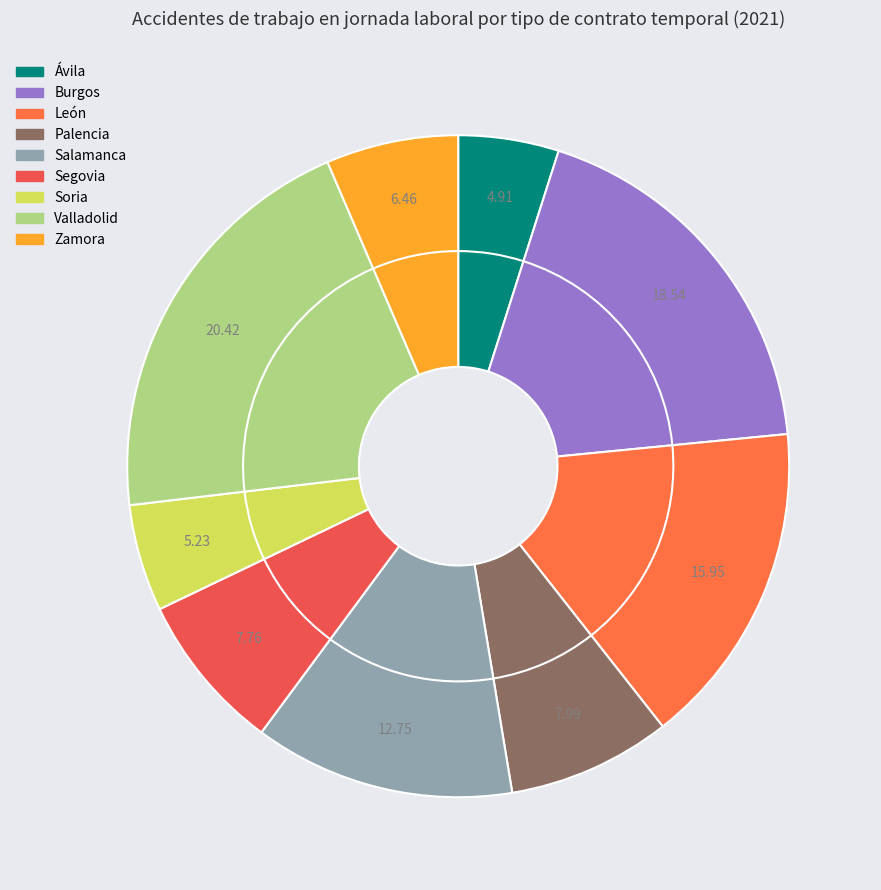

What is the total percentage of Soria and Valladolid?

25.6%